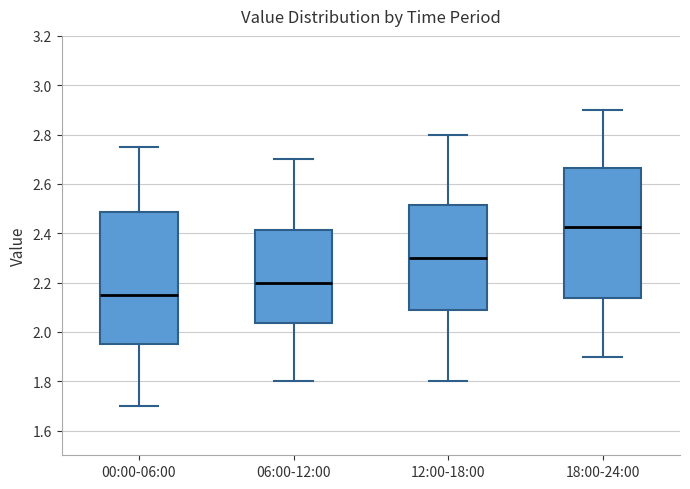

Reading left to right, transcribe this box plot: for each box, give where its median line is, the range the box spans, and where its two whiskers end, as read against the y-axis. The values are not printed on the chart, so give them approximately, as read against the axis.

00:00-06:00: median 2.16, box 1.96 to 2.48, whiskers 1.70 to 2.76
06:00-12:00: median 2.20, box 2.04 to 2.42, whiskers 1.80 to 2.70
12:00-18:00: median 2.30, box 2.08 to 2.52, whiskers 1.80 to 2.80
18:00-24:00: median 2.42, box 2.14 to 2.66, whiskers 1.90 to 2.90